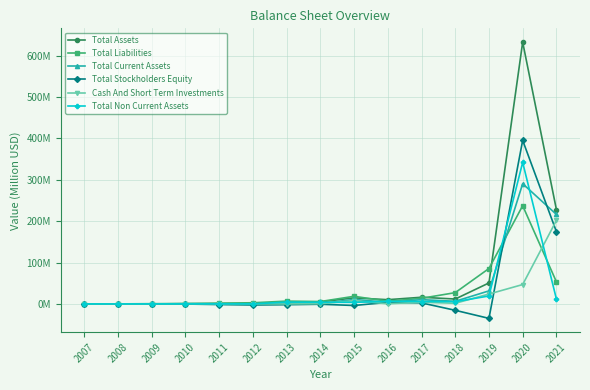

Reading left to right, what are all the values shown in this chart?

Total Assets: 2007=0.0	2008=0.0	2009=0.1	2010=0.5	2011=0.4	2012=0.2	2013=4.9	2014=5.0	2015=14.6	2016=10.2	2017=16.1	2018=11.8	2019=50.7	2020=632.5	2021=228.1
Total Liabilities: 2007=0.0	2008=0.1	2009=0.6	2010=0.8	2011=2.0	2012=2.8	2013=6.8	2014=5.8	2015=18.4	2016=6.4	2017=13.6	2018=27.2	2019=85.6	2020=237.3	2021=53.4
Total Current Assets: 2007=0.0	2008=0.0	2009=0.0	2010=0.5	2011=0.3	2012=0.1	2013=0.4	2014=0.9	2015=10.9	2016=3.9	2017=10.3	2018=6.4	2019=31.5	2020=290.5	2021=216.2
Total Stockholders Equity: 2007=0.0	2008=-0.0	2009=-0.5	2010=-0.3	2011=-1.6	2012=-2.6	2013=-1.9	2014=-0.8	2015=-3.8	2016=3.8	2017=2.5	2018=-15.4	2019=-34.9	2020=395.2	2021=174.7
Cash And Short Term Investments: 2007=0.0	2008=0.0	2009=0.0	2010=0.4	2011=0.1	2012=0.0	2013=0.0	2014=0.4	2015=7.7	2016=0.5	2017=4.1	2018=1.5	2019=23.9	2020=46.8	2021=201.6
Total Non Current Assets: 2007=0.0	2008=0.0	2009=0.1	2010=0.1	2011=0.2	2012=0.1	2013=4.4	2014=4.0	2015=3.7	2016=6.3	2017=5.8	2018=5.4	2019=19.2	2020=342.0	2021=11.9